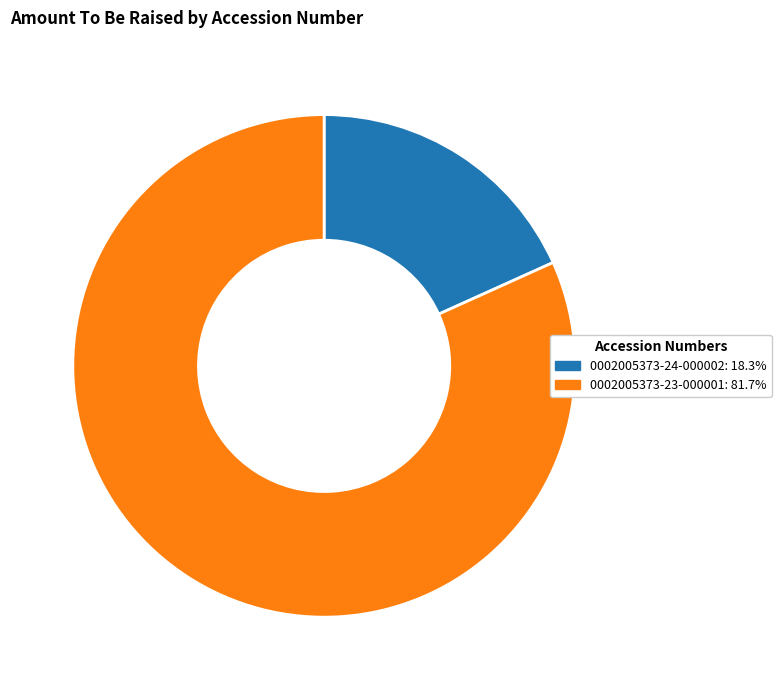

Combined, do 0002005373-23-000001 and 0002005373-24-000002 account for over 50%?

Yes